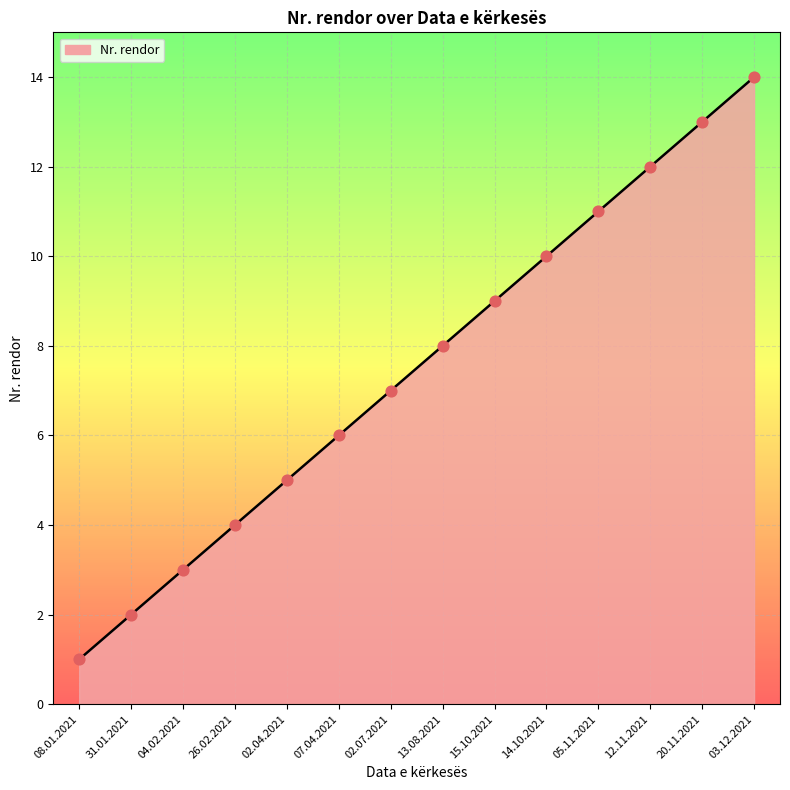

What is the difference between the maximum and minimum values?

13